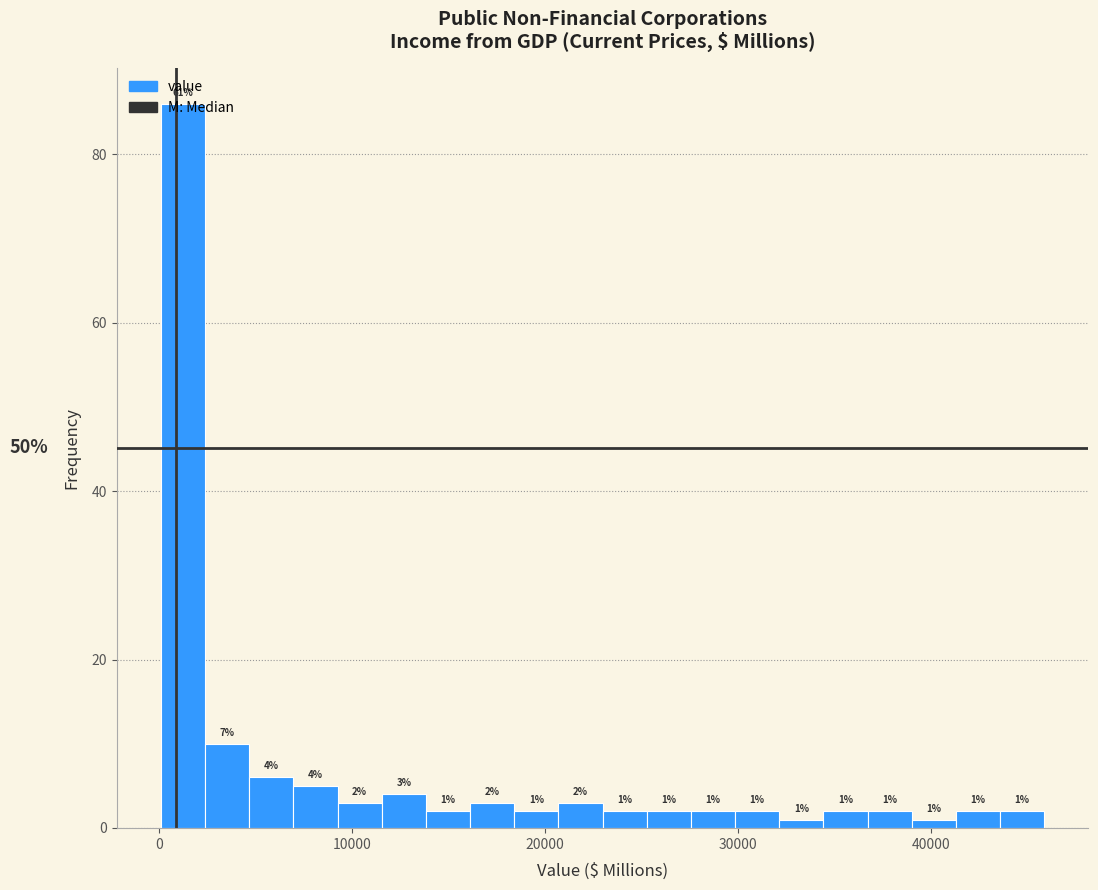

Around what value on the x-axis is the tallest bar? Give the approximate position of its centre, as read against the axis.

1000